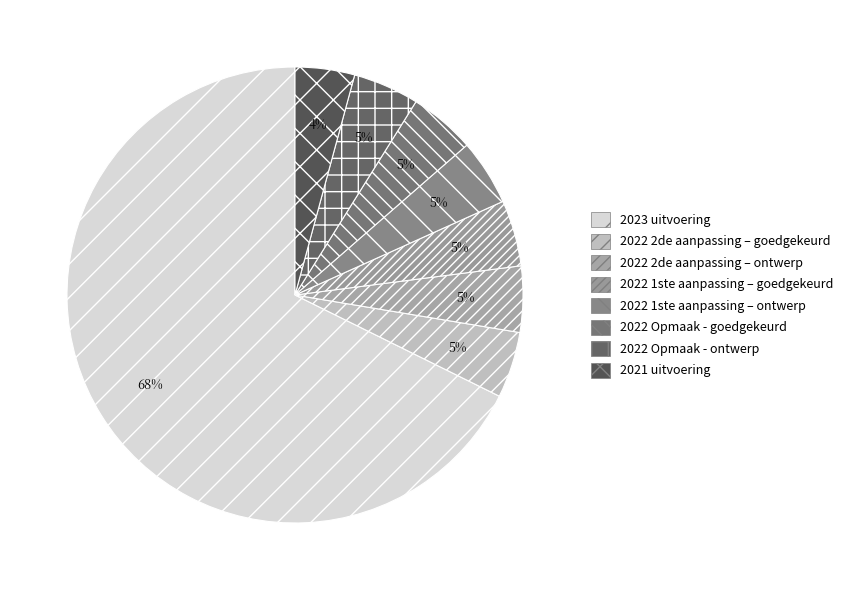

What is the smallest slice in the pie chart?

2021 uitvoering